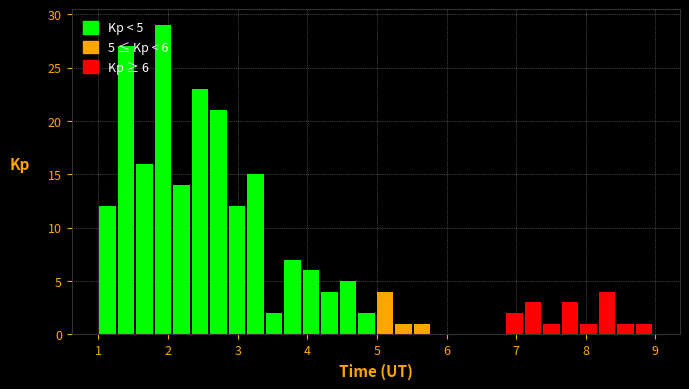

Around what value on the x-axis is the tallest bar? Give the approximate position of its centre, as read against the axis.

1.9